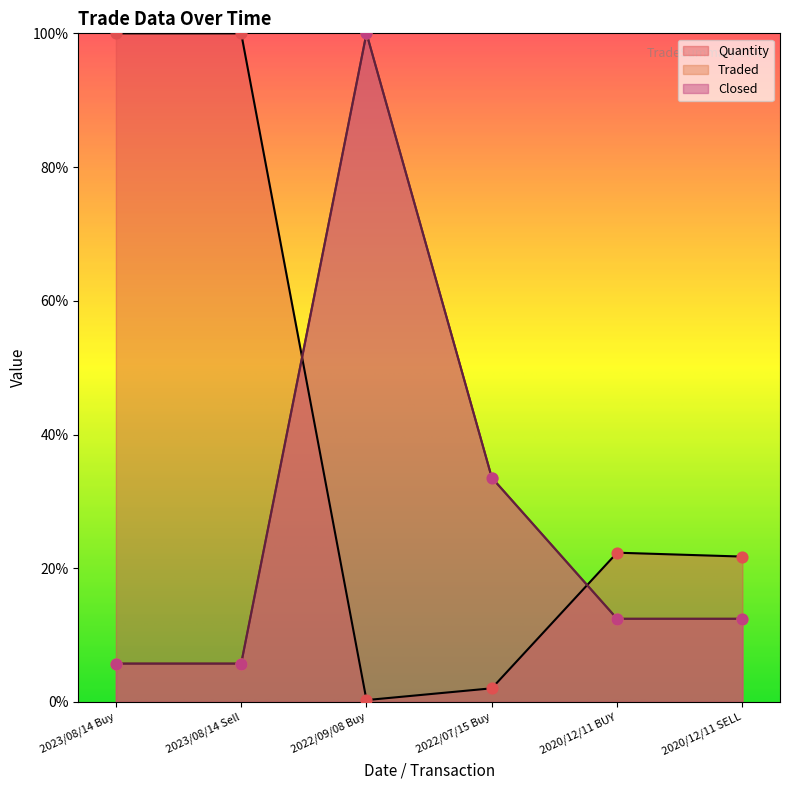

Which series has the largest total across all categories?

Quantity